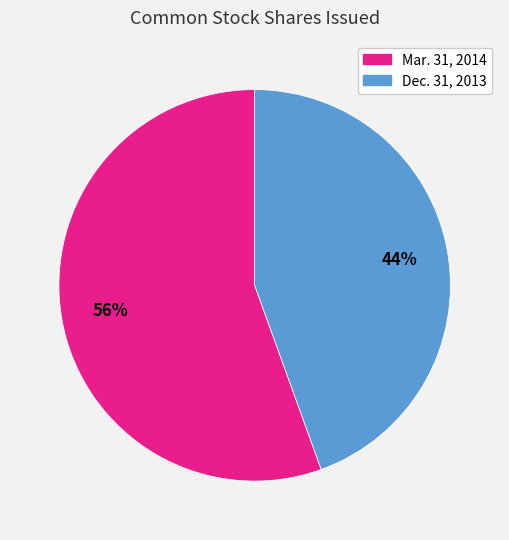

Rank the categories by value from highest to lowest.

Mar. 31, 2014, Dec. 31, 2013